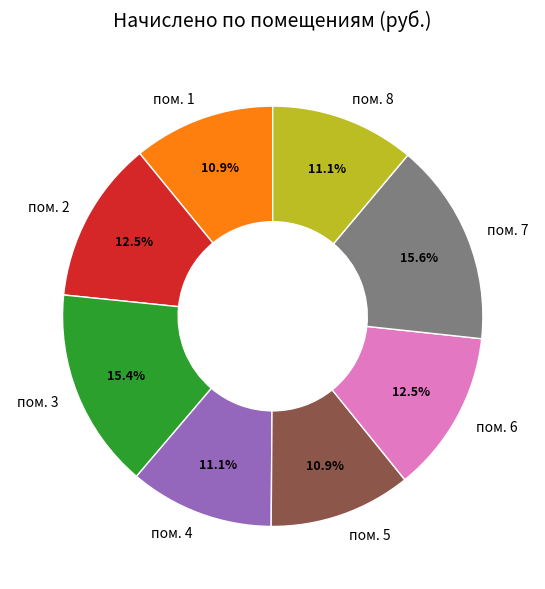

What percentage is NOT represented by пом. 1?

89.1%